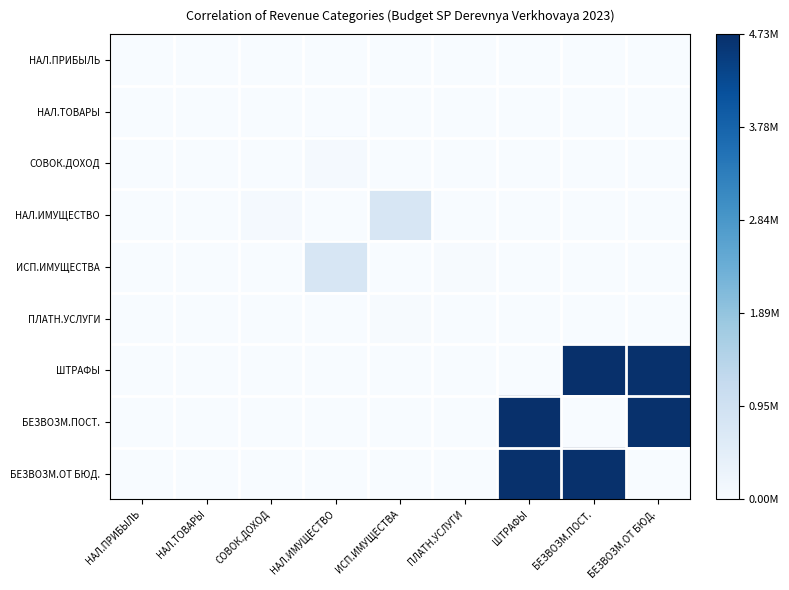

How many series are shown in this chart?

9